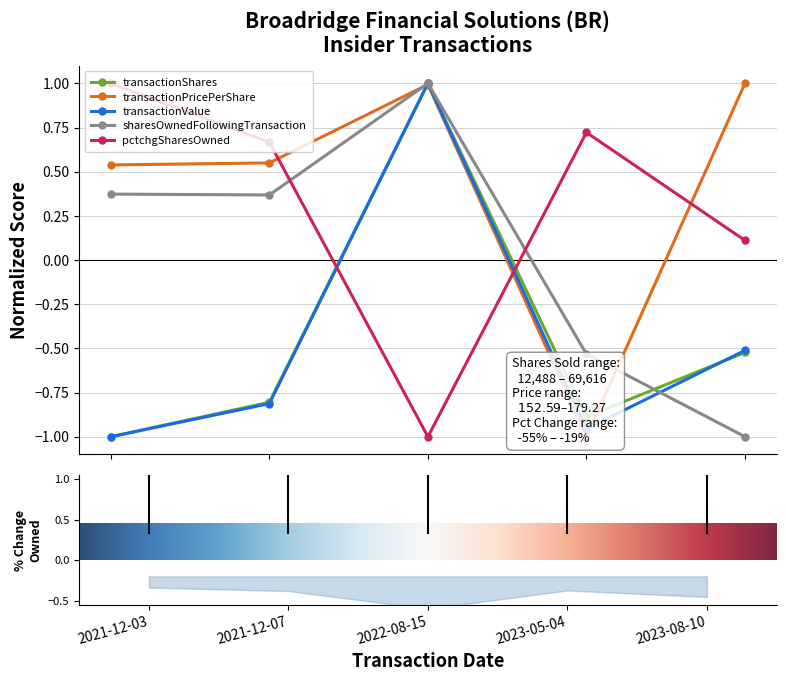

What is the difference between the transactionValue values at 2022-08-15 and 2023-08-10?

1.5